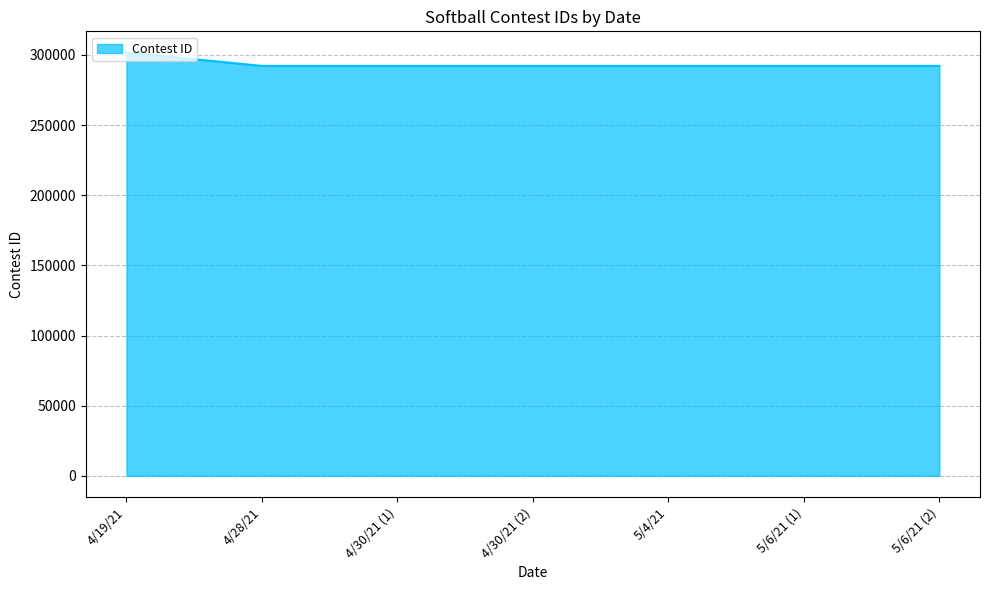

What is the average value?

293529